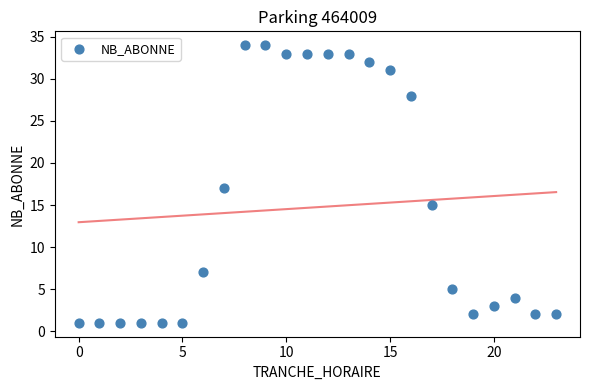

What is the range of Y values (max minus min)?

33